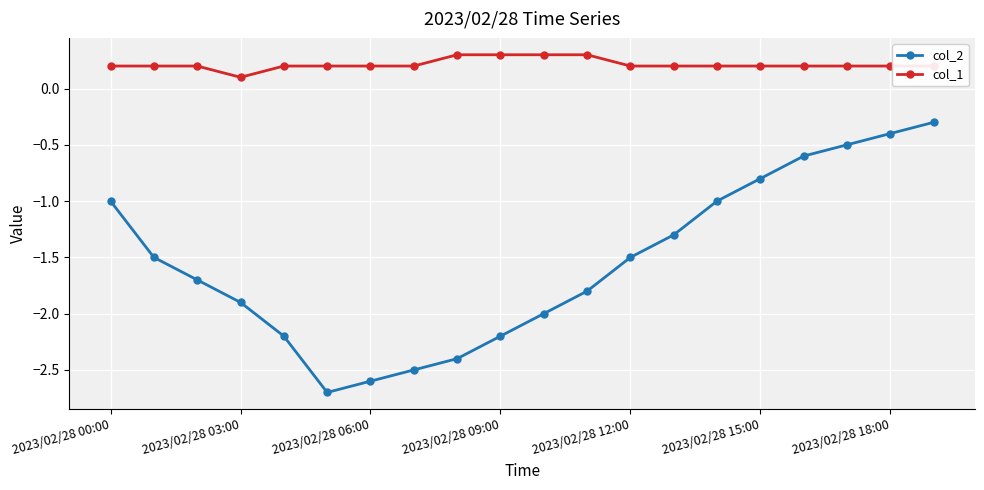

True or false: col_2 and col_1 intersect in this chart.

False